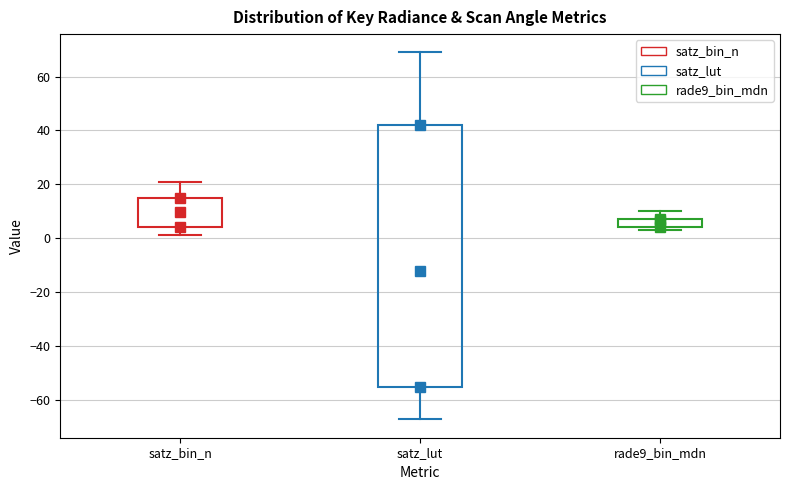

Which box is the tallest, from its lower edge to its upper edge?

satz_lut